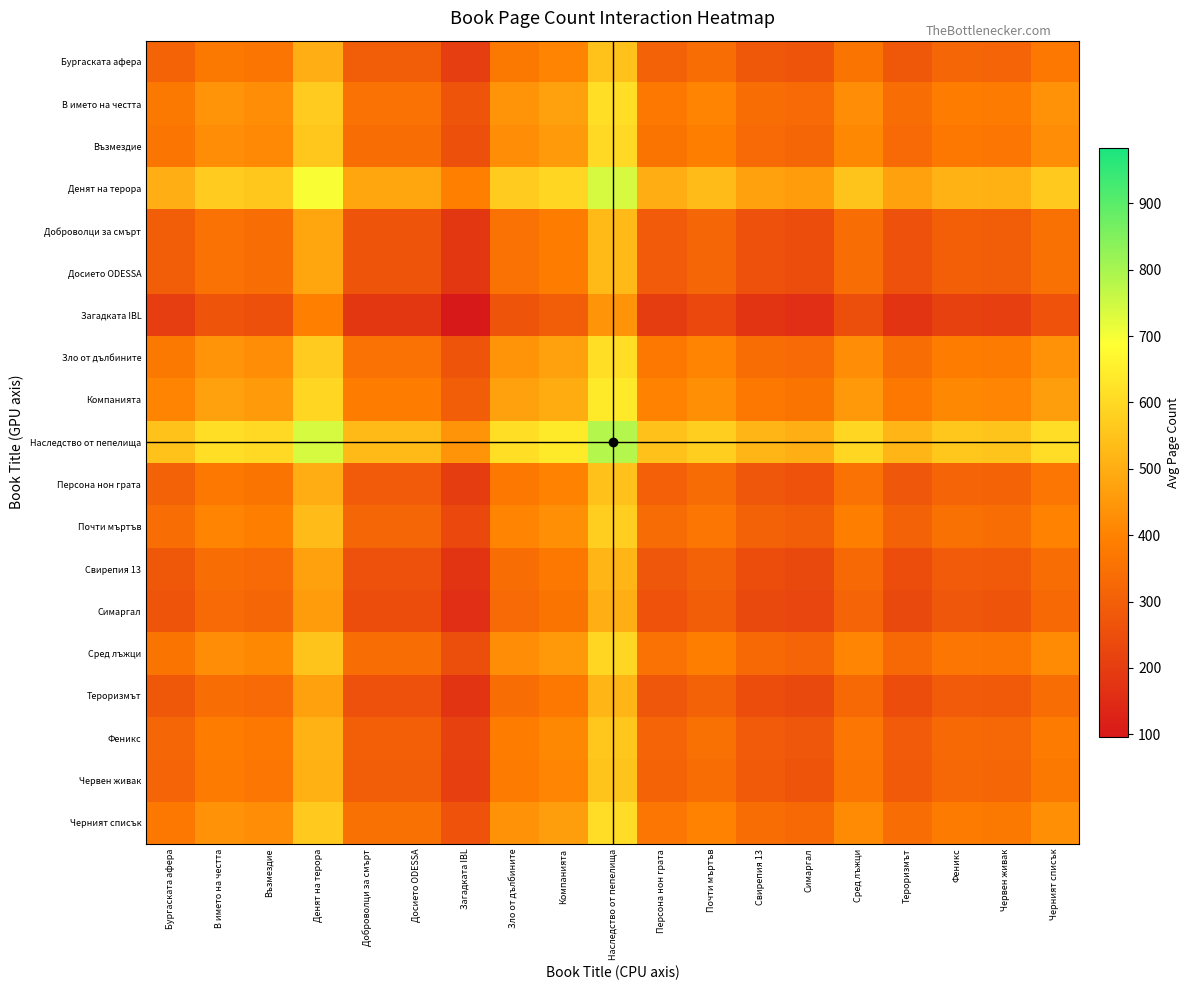

Reading left to right, extract all data points from this chart.

Бургаската афера: Бургаската афера=312	В името на честта=376	Възмездие=364	Денят на терора=504	Доброволци за смърт=292	Досието ODESSA=292	Загадката IBL=204	Зло от дълбините=376	Компанията=404	Наследство от пепелища=548	Персона нон грата=308	Почти мъртъв=340	Свирепия 13=280	Симаргал=268	Сред лъжци=360	Тероризмът=280	Феникс=320	Червен живак=316	Черният списък=372
В името на честта: Бургаската афера=376	В името на честта=440	Възмездие=428	Денят на терора=568	Доброволци за смърт=356	Досието ODESSA=356	Загадката IBL=268	Зло от дълбините=440	Компанията=468	Наследство от пепелища=612	Персона нон грата=372	Почти мъртъв=404	Свирепия 13=344	Симаргал=332	Сред лъжци=424	Тероризмът=344	Феникс=384	Червен живак=380	Черният списък=436
Възмездие: Бургаската афера=364	В името на честта=428	Възмездие=416	Денят на терора=556	Доброволци за смърт=344	Досието ODESSA=344	Загадката IBL=256	Зло от дълбините=428	Компанията=456	Наследство от пепелища=600	Персона нон грата=360	Почти мъртъв=392	Свирепия 13=332	Симаргал=320	Сред лъжци=412	Тероризмът=332	Феникс=372	Червен живак=368	Черният списък=424
Денят на терора: Бургаската афера=504	В името на честта=568	Възмездие=556	Денят на терора=696	Доброволци за смърт=484	Досието ODESSA=484	Загадката IBL=396	Зло от дълбините=568	Компанията=596	Наследство от пепелища=740	Персона нон грата=500	Почти мъртъв=532	Свирепия 13=472	Симаргал=460	Сред лъжци=552	Тероризмът=472	Феникс=512	Червен живак=508	Черният списък=564
Доброволци за смърт: Бургаската афера=292	В името на честта=356	Възмездие=344	Денят на терора=484	Доброволци за смърт=272	Досието ODESSA=272	Загадката IBL=184	Зло от дълбините=356	Компанията=384	Наследство от пепелища=528	Персона нон грата=288	Почти мъртъв=320	Свирепия 13=260	Симаргал=248	Сред лъжци=340	Тероризмът=260	Феникс=300	Червен живак=296	Черният списък=352
Досието ODESSA: Бургаската афера=292	В името на честта=356	Възмездие=344	Денят на терора=484	Доброволци за смърт=272	Досието ODESSA=272	Загадката IBL=184	Зло от дълбините=356	Компанията=384	Наследство от пепелища=528	Персона нон грата=288	Почти мъртъв=320	Свирепия 13=260	Симаргал=248	Сред лъжци=340	Тероризмът=260	Феникс=300	Червен живак=296	Черният списък=352
Загадката IBL: Бургаската афера=204	В името на честта=268	Възмездие=256	Денят на терора=396	Доброволци за смърт=184	Досието ODESSA=184	Загадката IBL=96	Зло от дълбините=268	Компанията=296	Наследство от пепелища=440	Персона нон грата=200	Почти мъртъв=232	Свирепия 13=172	Симаргал=160	Сред лъжци=252	Тероризмът=172	Феникс=212	Червен живак=208	Черният списък=264
Зло от дълбините: Бургаската афера=376	В името на честта=440	Възмездие=428	Денят на терора=568	Доброволци за смърт=356	Досието ODESSA=356	Загадката IBL=268	Зло от дълбините=440	Компанията=468	Наследство от пепелища=612	Персона нон грата=372	Почти мъртъв=404	Свирепия 13=344	Симаргал=332	Сред лъжци=424	Тероризмът=344	Феникс=384	Червен живак=380	Черният списък=436
Компанията: Бургаската афера=404	В името на честта=468	Възмездие=456	Денят на терора=596	Доброволци за смърт=384	Досието ODESSA=384	Загадката IBL=296	Зло от дълбините=468	Компанията=496	Наследство от пепелища=640	Персона нон грата=400	Почти мъртъв=432	Свирепия 13=372	Симаргал=360	Сред лъжци=452	Тероризмът=372	Феникс=412	Червен живак=408	Черният списък=464
Наследство от пепелища: Бургаската афера=548	В името на честта=612	Възмездие=600	Денят на терора=740	Доброволци за смърт=528	Досието ODESSA=528	Загадката IBL=440	Зло от дълбините=612	Компанията=640	Наследство от пепелища=784	Персона нон грата=544	Почти мъртъв=576	Свирепия 13=516	Симаргал=504	Сред лъжци=596	Тероризмът=516	Феникс=556	Червен живак=552	Черният списък=608
Персона нон грата: Бургаската афера=308	В името на честта=372	Възмездие=360	Денят на терора=500	Доброволци за смърт=288	Досието ODESSA=288	Загадката IBL=200	Зло от дълбините=372	Компанията=400	Наследство от пепелища=544	Персона нон грата=304	Почти мъртъв=336	Свирепия 13=276	Симаргал=264	Сред лъжци=356	Тероризмът=276	Феникс=316	Червен живак=312	Черният списък=368
Почти мъртъв: Бургаската афера=340	В името на честта=404	Възмездие=392	Денят на терора=532	Доброволци за смърт=320	Досието ODESSA=320	Загадката IBL=232	Зло от дълбините=404	Компанията=432	Наследство от пепелища=576	Персона нон грата=336	Почти мъртъв=368	Свирепия 13=308	Симаргал=296	Сред лъжци=388	Тероризмът=308	Феникс=348	Червен живак=344	Черният списък=400
Свирепия 13: Бургаската афера=280	В името на честта=344	Възмездие=332	Денят на терора=472	Доброволци за смърт=260	Досието ODESSA=260	Загадката IBL=172	Зло от дълбините=344	Компанията=372	Наследство от пепелища=516	Персона нон грата=276	Почти мъртъв=308	Свирепия 13=248	Симаргал=236	Сред лъжци=328	Тероризмът=248	Феникс=288	Червен живак=284	Черният списък=340
Симаргал: Бургаската афера=268	В името на честта=332	Възмездие=320	Денят на терора=460	Доброволци за смърт=248	Досието ODESSA=248	Загадката IBL=160	Зло от дълбините=332	Компанията=360	Наследство от пепелища=504	Персона нон грата=264	Почти мъртъв=296	Свирепия 13=236	Симаргал=224	Сред лъжци=316	Тероризмът=236	Феникс=276	Червен живак=272	Черният списък=328
Сред лъжци: Бургаската афера=360	В името на честта=424	Възмездие=412	Денят на терора=552	Доброволци за смърт=340	Досието ODESSA=340	Загадката IBL=252	Зло от дълбините=424	Компанията=452	Наследство от пепелища=596	Персона нон грата=356	Почти мъртъв=388	Свирепия 13=328	Симаргал=316	Сред лъжци=408	Тероризмът=328	Феникс=368	Червен живак=364	Черният списък=420
Тероризмът: Бургаската афера=280	В името на честта=344	Възмездие=332	Денят на терора=472	Доброволци за смърт=260	Досието ODESSA=260	Загадката IBL=172	Зло от дълбините=344	Компанията=372	Наследство от пепелища=516	Персона нон грата=276	Почти мъртъв=308	Свирепия 13=248	Симаргал=236	Сред лъжци=328	Тероризмът=248	Феникс=288	Червен живак=284	Черният списък=340
Феникс: Бургаската афера=320	В името на честта=384	Възмездие=372	Денят на терора=512	Доброволци за смърт=300	Досието ODESSA=300	Загадката IBL=212	Зло от дълбините=384	Компанията=412	Наследство от пепелища=556	Персона нон грата=316	Почти мъртъв=348	Свирепия 13=288	Симаргал=276	Сред лъжци=368	Тероризмът=288	Феникс=328	Червен живак=324	Черният списък=380
Червен живак: Бургаската афера=316	В името на честта=380	Възмездие=368	Денят на терора=508	Доброволци за смърт=296	Досието ODESSA=296	Загадката IBL=208	Зло от дълбините=380	Компанията=408	Наследство от пепелища=552	Персона нон грата=312	Почти мъртъв=344	Свирепия 13=284	Симаргал=272	Сред лъжци=364	Тероризмът=284	Феникс=324	Червен живак=320	Черният списък=376
Черният списък: Бургаската афера=372	В името на честта=436	Възмездие=424	Денят на терора=564	Доброволци за смърт=352	Досието ODESSA=352	Загадката IBL=264	Зло от дълбините=436	Компанията=464	Наследство от пепелища=608	Персона нон грата=368	Почти мъртъв=400	Свирепия 13=340	Симаргал=328	Сред лъжци=420	Тероризмът=340	Феникс=380	Червен живак=376	Черният списък=432